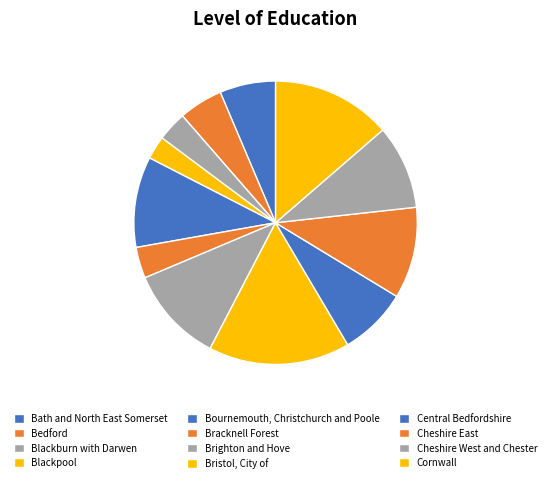

How many segments does this pie chart have?

12